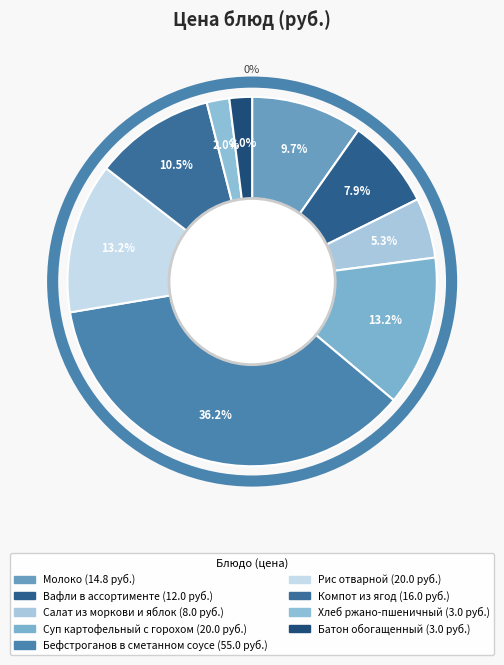

To the nearest percent, what is the average slice percentage?

11%